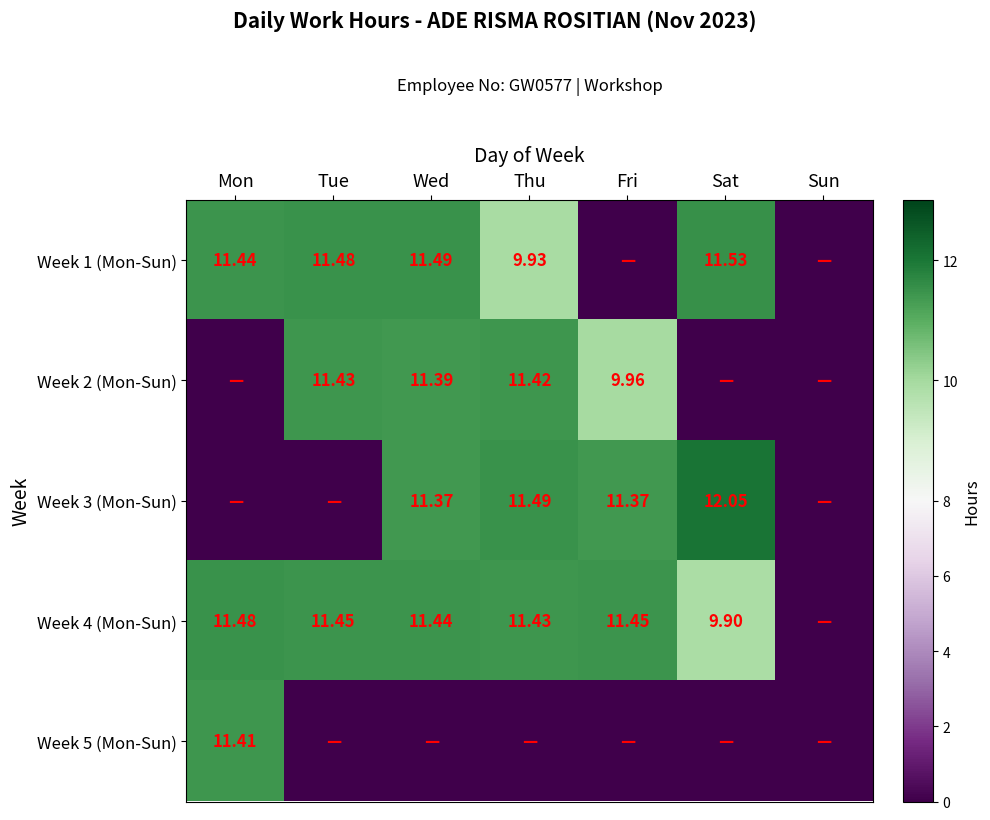

Is the value of Week 5 (Mon-Sun) at Mon greater than the value of Week 1 (Mon-Sun) at Thu?

Yes